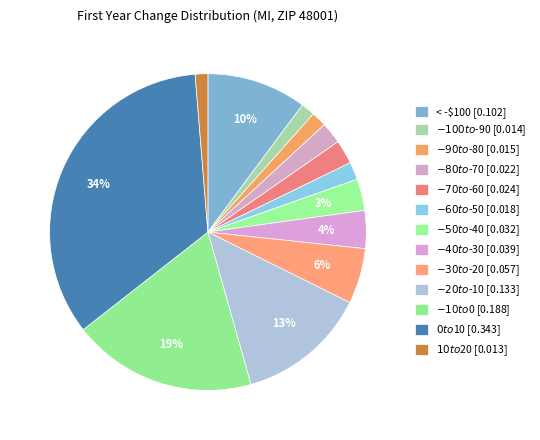

How many segments does this pie chart have?

13